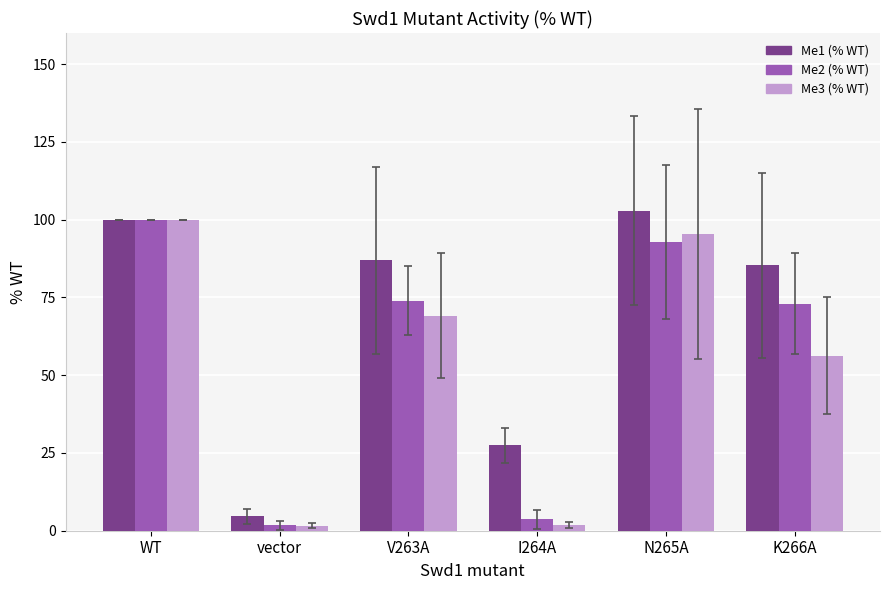

At which category is the sum across all series the highest?

WT